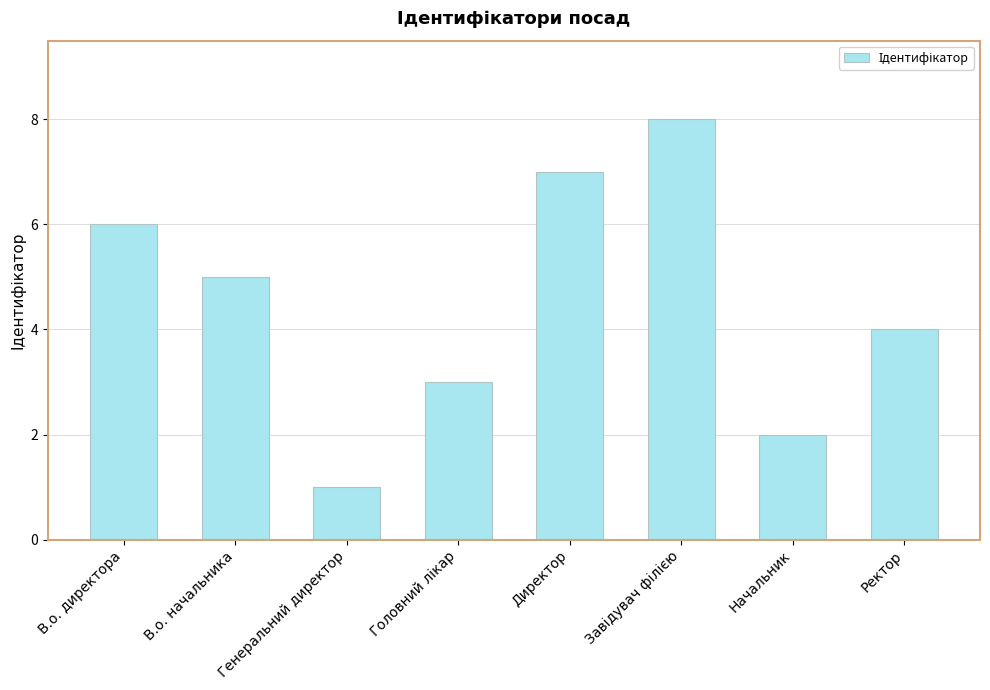

Are the bars horizontal?

No